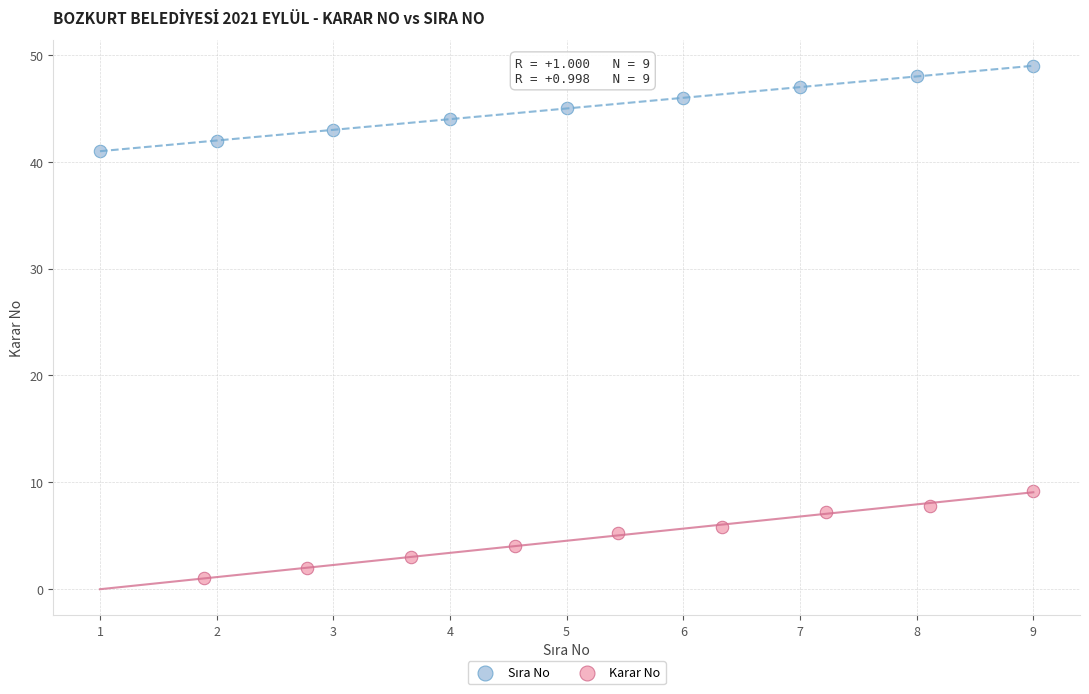

Which series has the widest spread of Y values?

Karar No